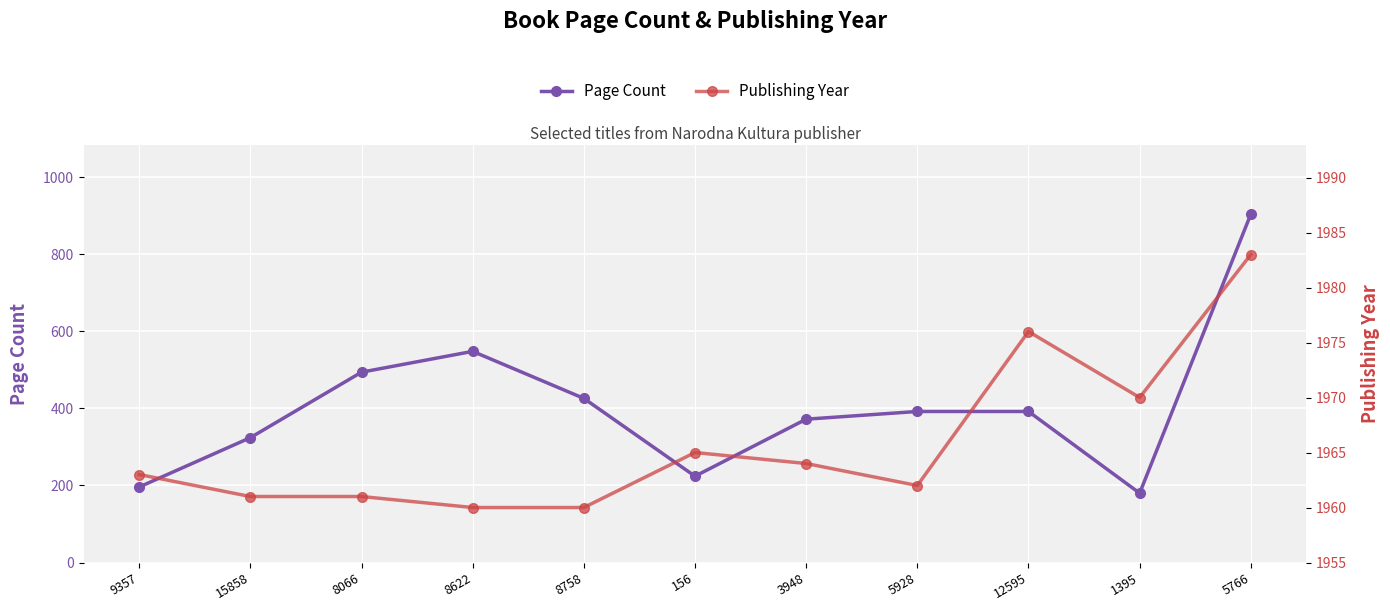

How many data points in Publishing Year are above 1963?

5